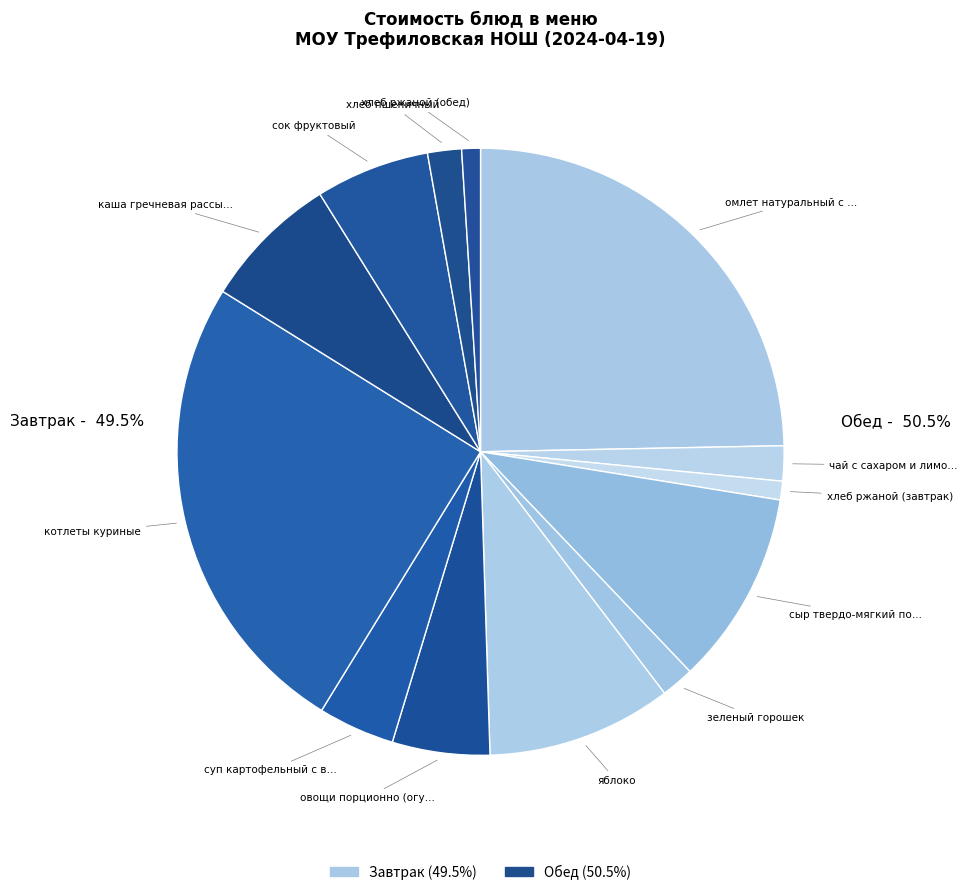

Count the number of slices in the pie.

13